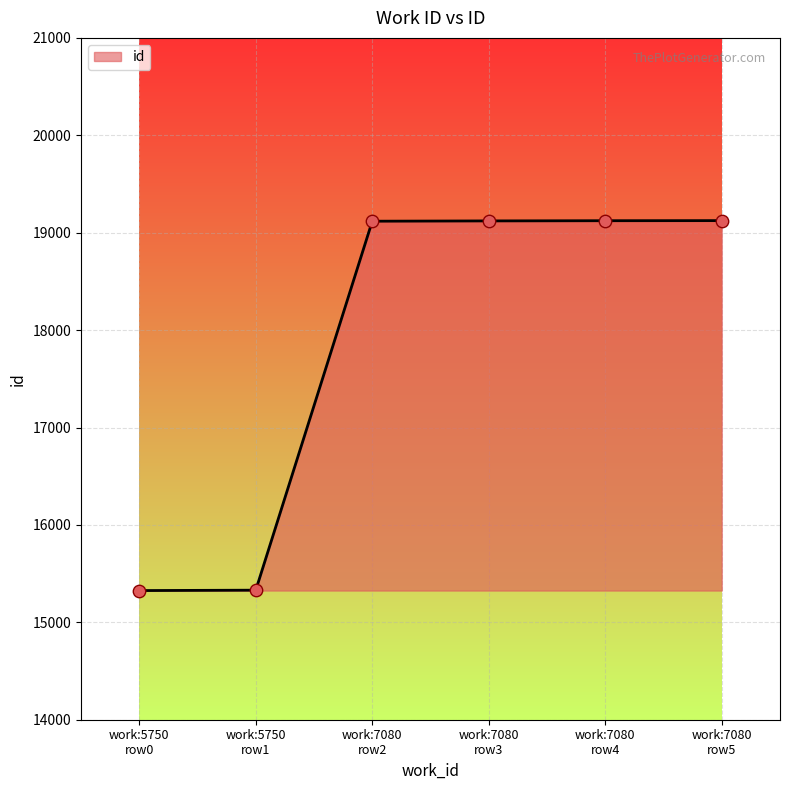

What is the average value?

17857